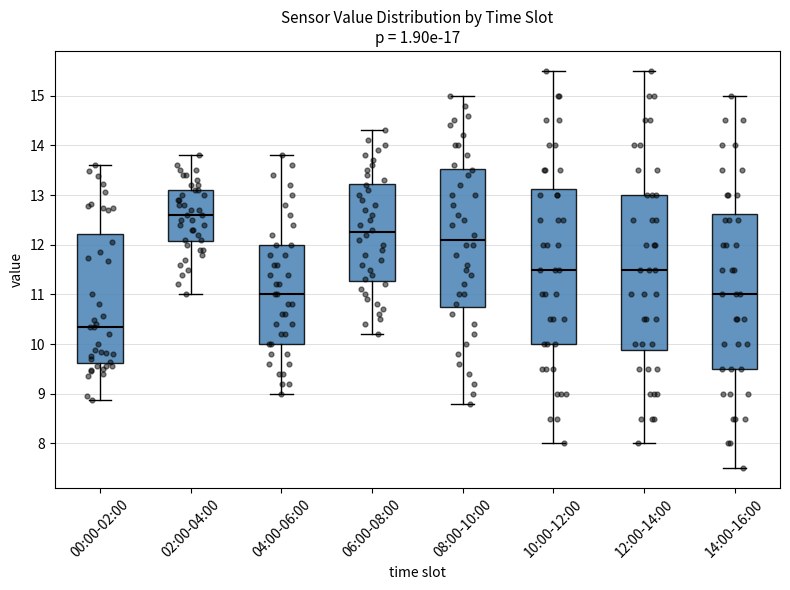

Which box's median line is the lowest?

00:00-02:00